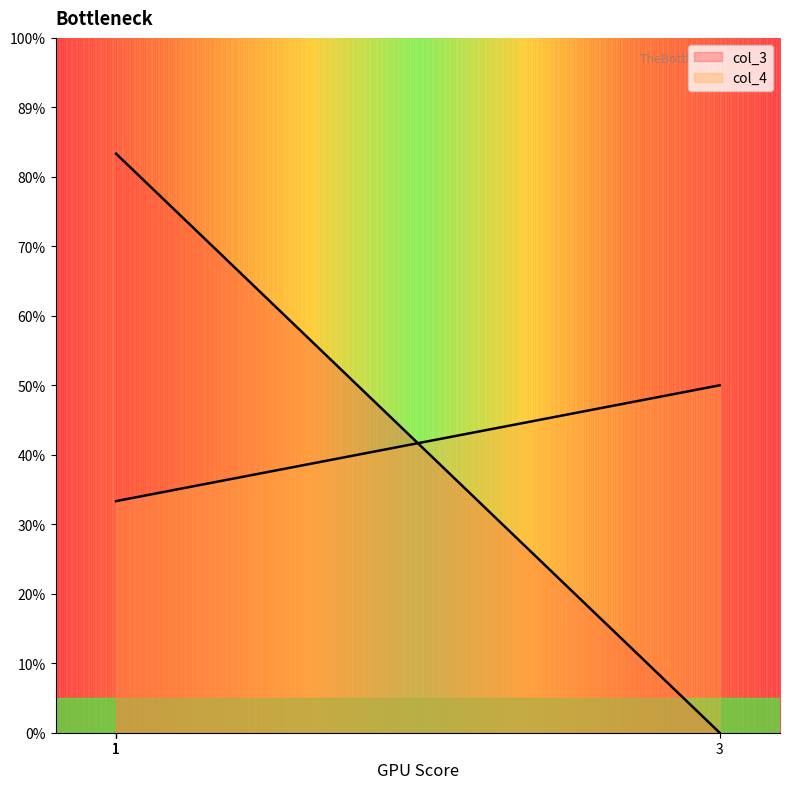

Is it true that col_4 equals 4 at 1?

False